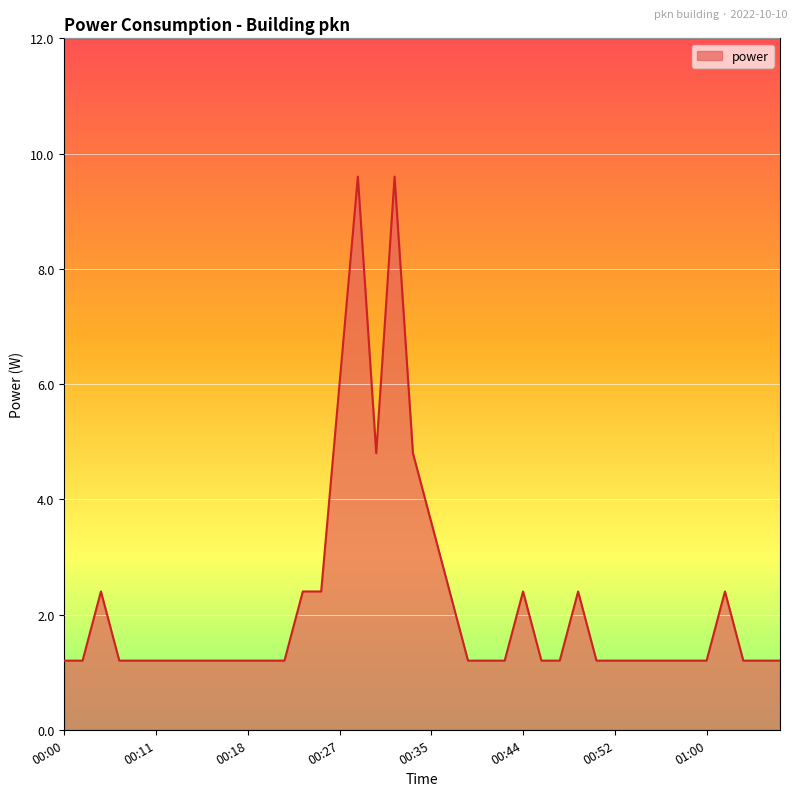

What is the difference between the maximum and minimum values?

8.4